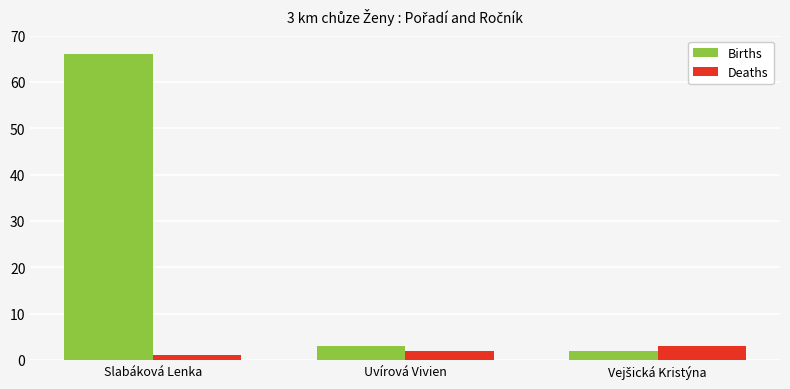

Is it true that Births equals 66 at Slabáková Lenka?

True